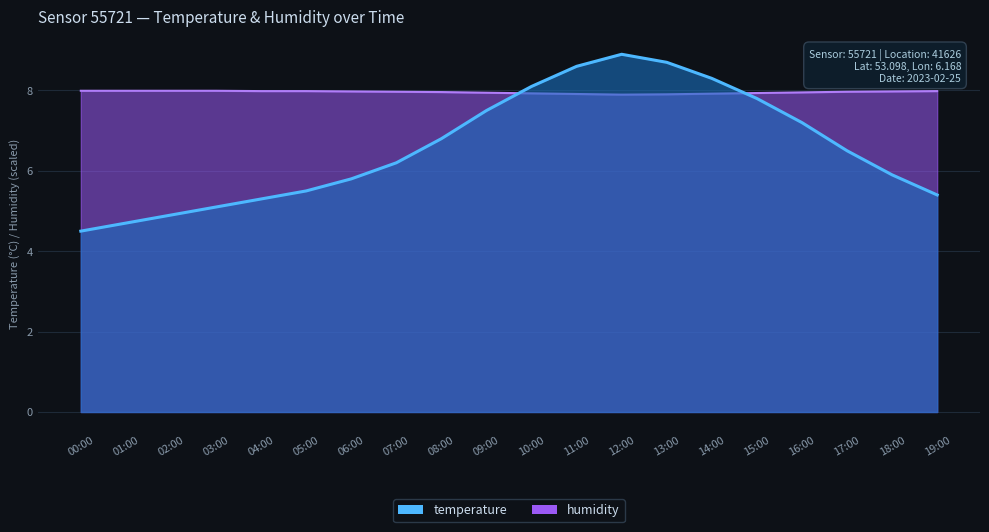

The humidity series shows 8.0 at 06:00. True or false?

True